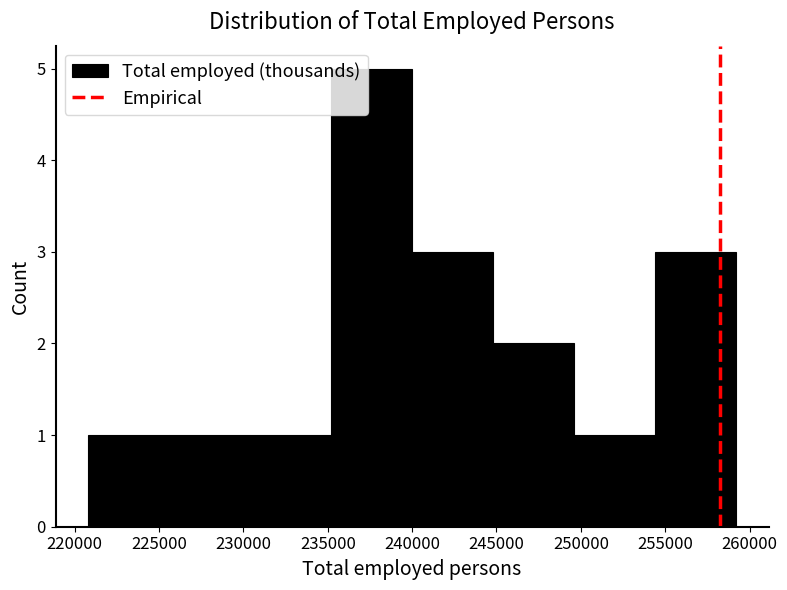

Which range on the x-axis has the tallest bar?

235000 to 240000